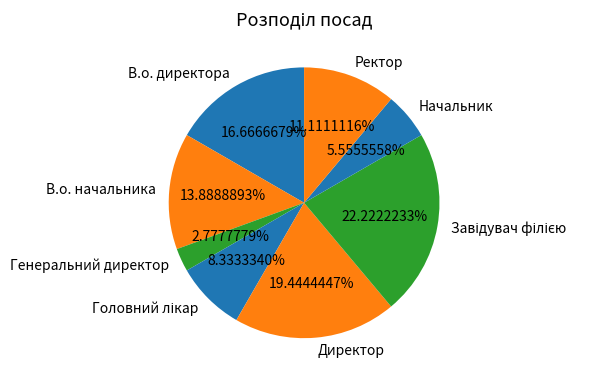

Do В.о. начальника and Начальник together represent more than half of the pie?

No